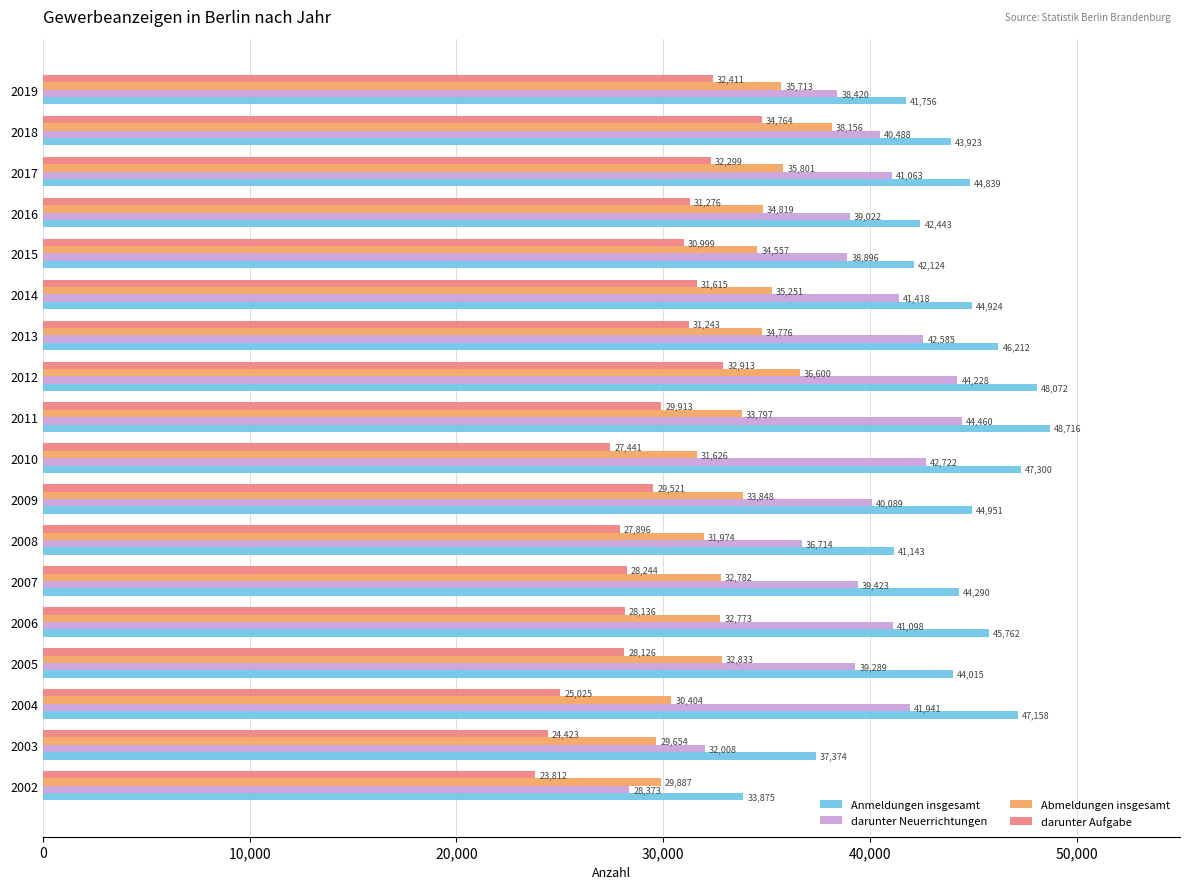

How many data points in darunter Neuerrichtungen are less than 40488?

9